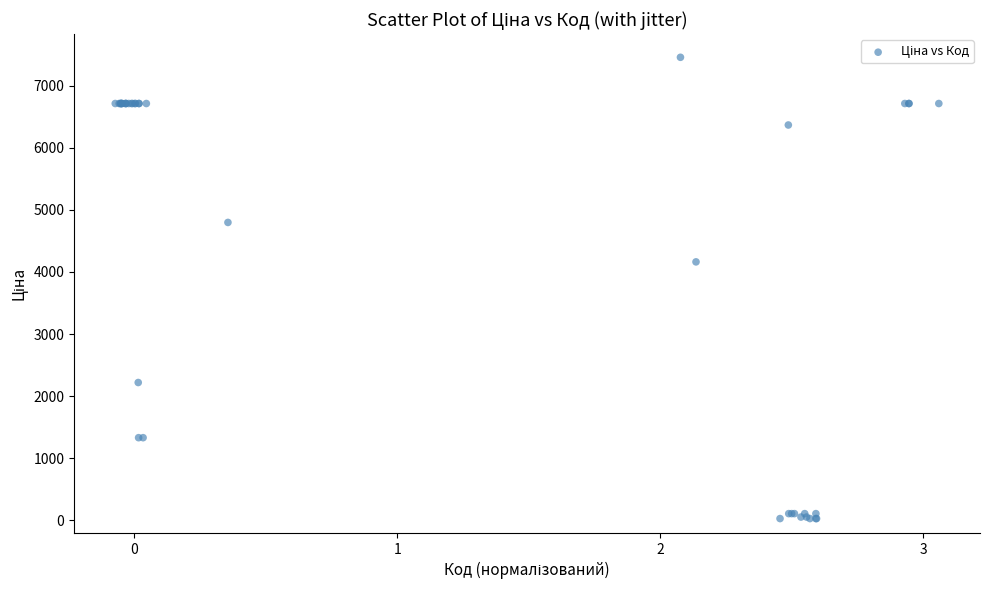

What Y value in the scatter plot is closest to 3742?

4161.8